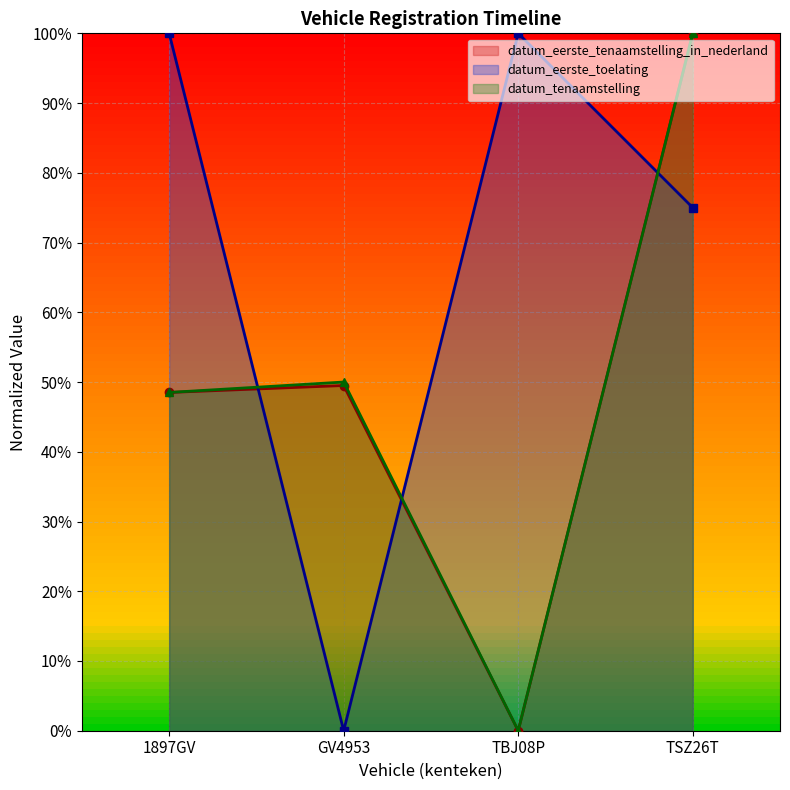

True or false: datum_tenaamstelling has more than 2 points higher than both neighbors.

False